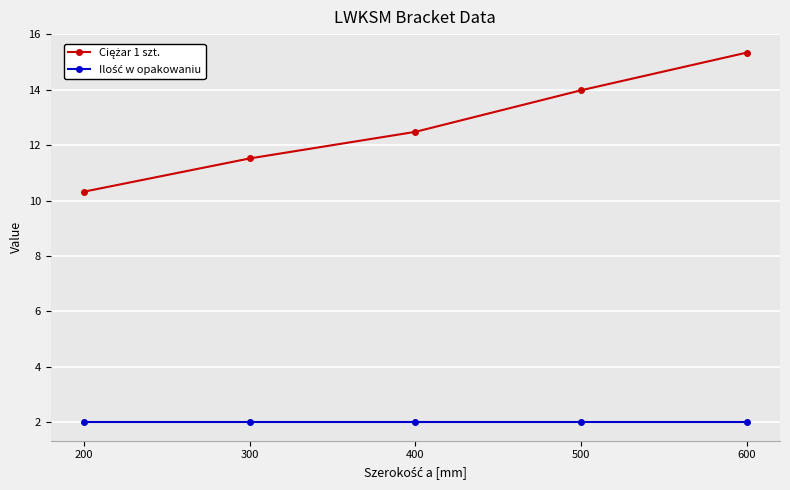

At which category is the sum across all series the highest?

600